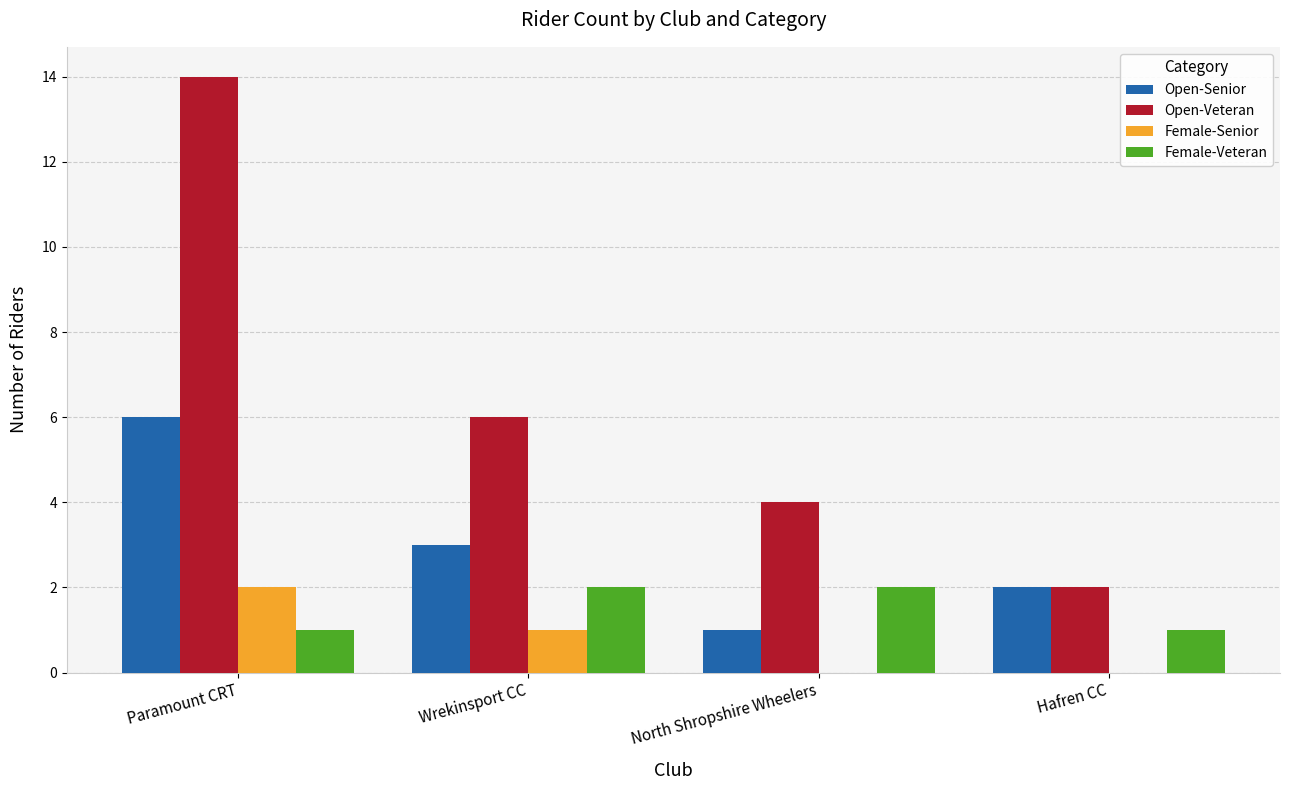

Is it true that Female-Senior equals -1 at Hafren CC?

False